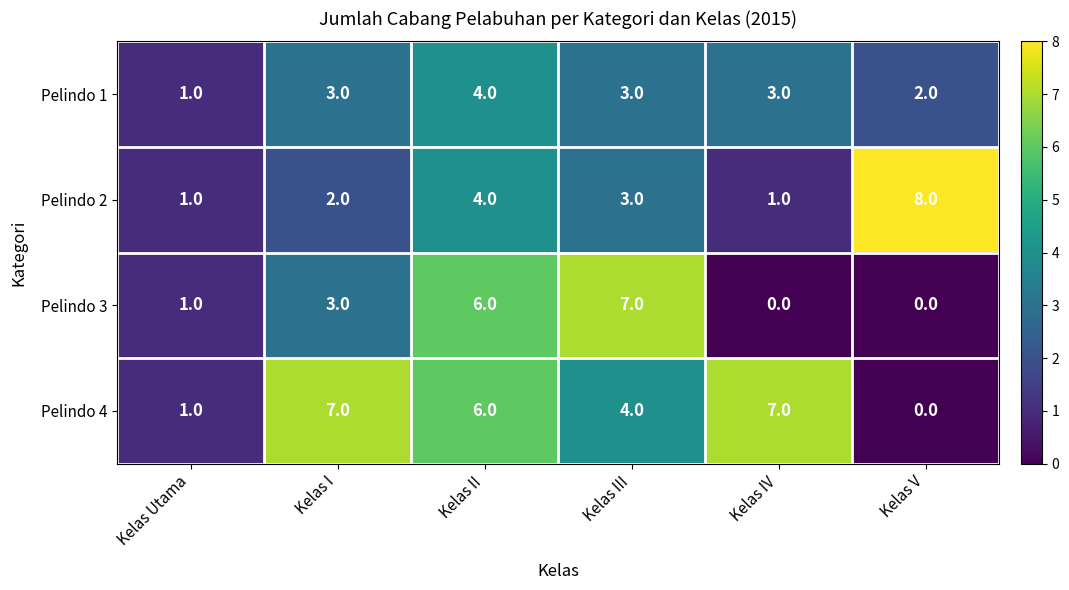

What is the difference between the maximum and minimum values in the Pelindo 3 series?

7